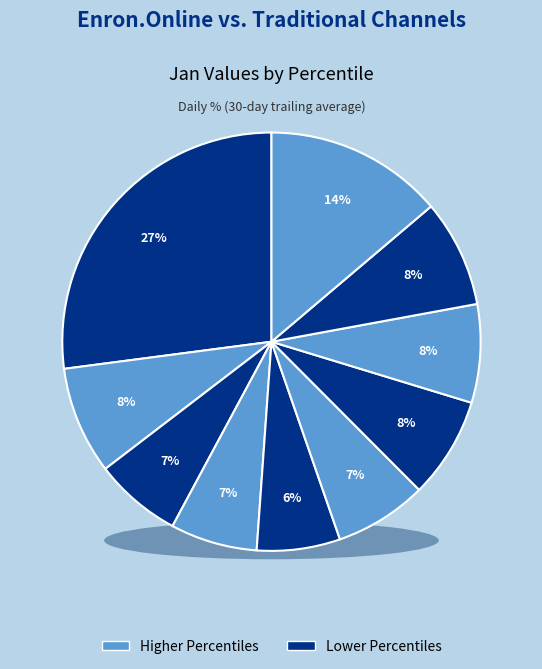

How many segments does this pie chart have?

10